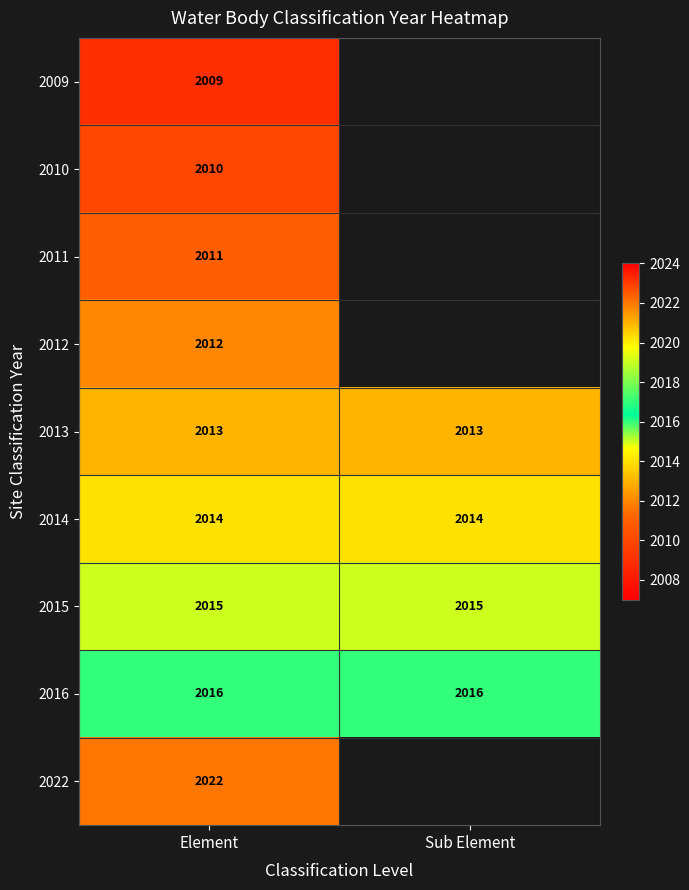

True or false: 2013 has a value of 2013 at Sub Element.

True